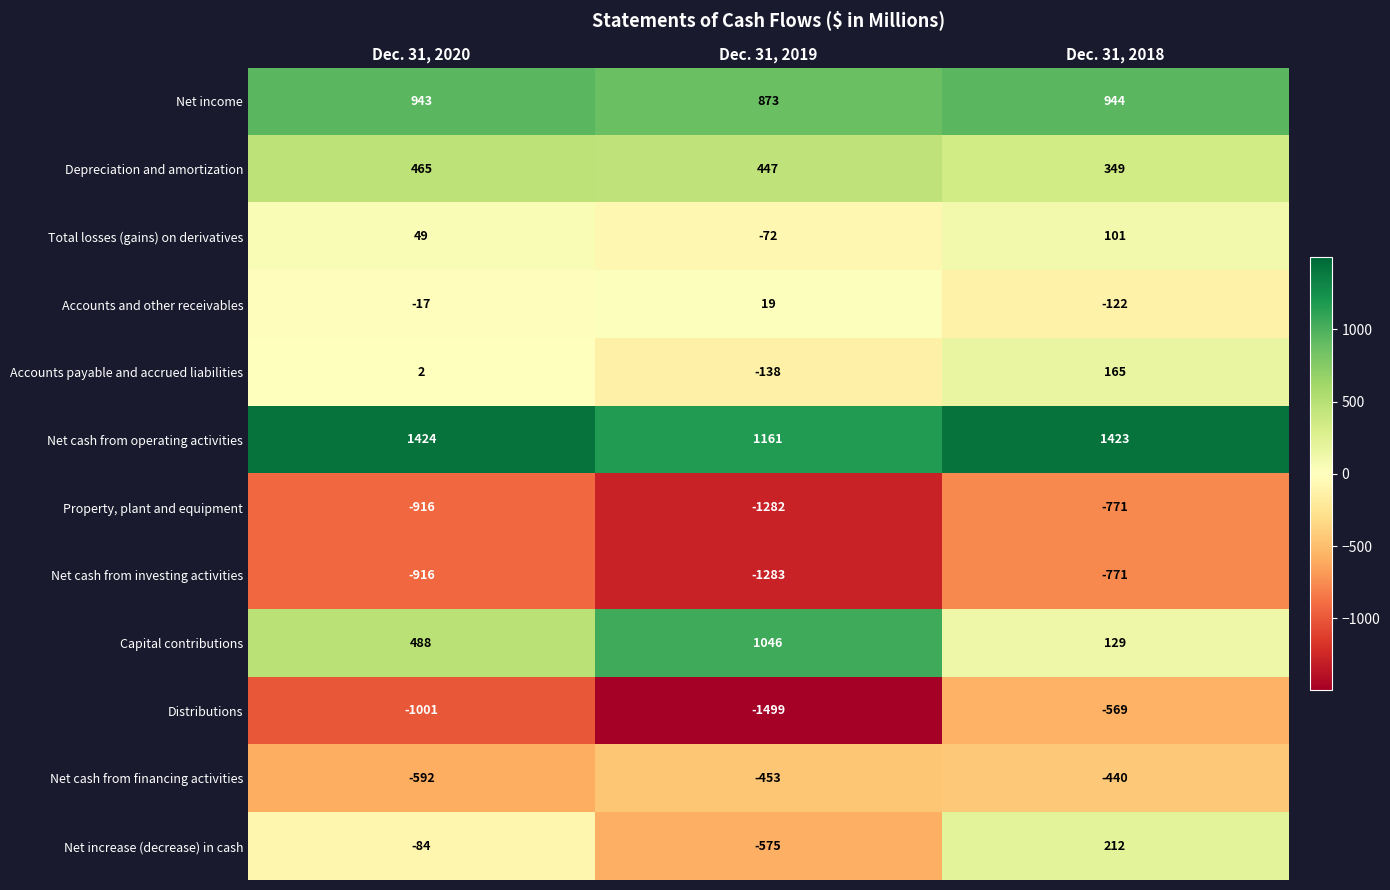

True or false: Net cash from investing activities has a value of -223 at Dec. 31, 2020.

False